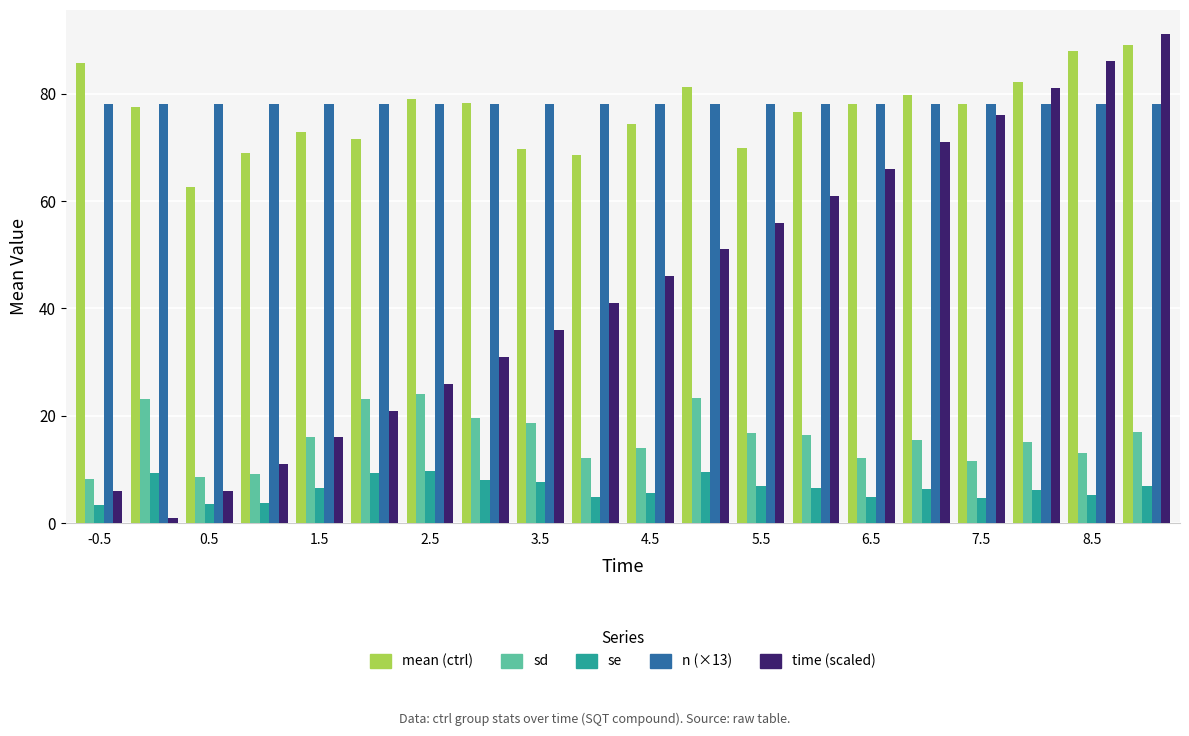

What is the greatest value displayed?

91.0